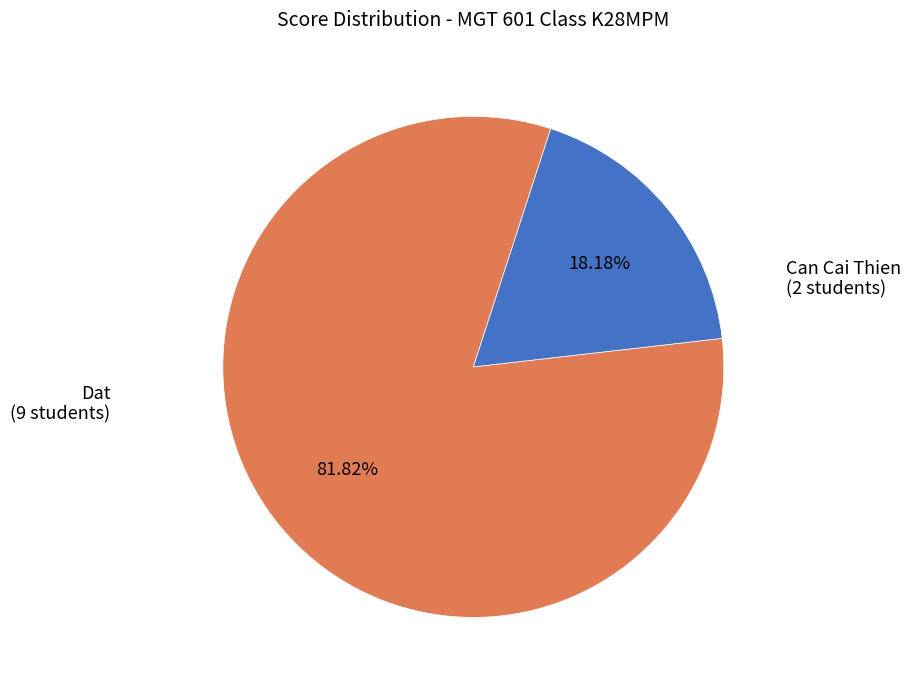

Does any single category account for the majority?

Yes